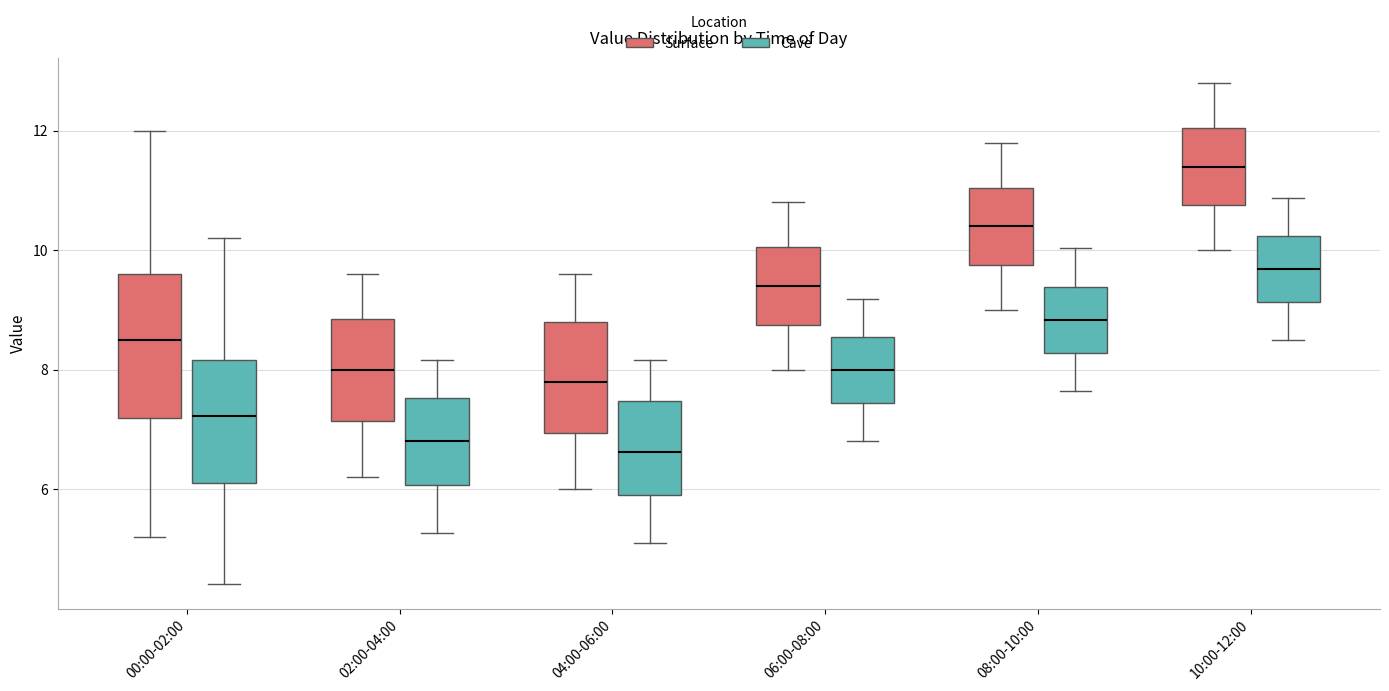

Which box is the tallest, from its lower edge to its upper edge?

00:00-02:00 (Surface)